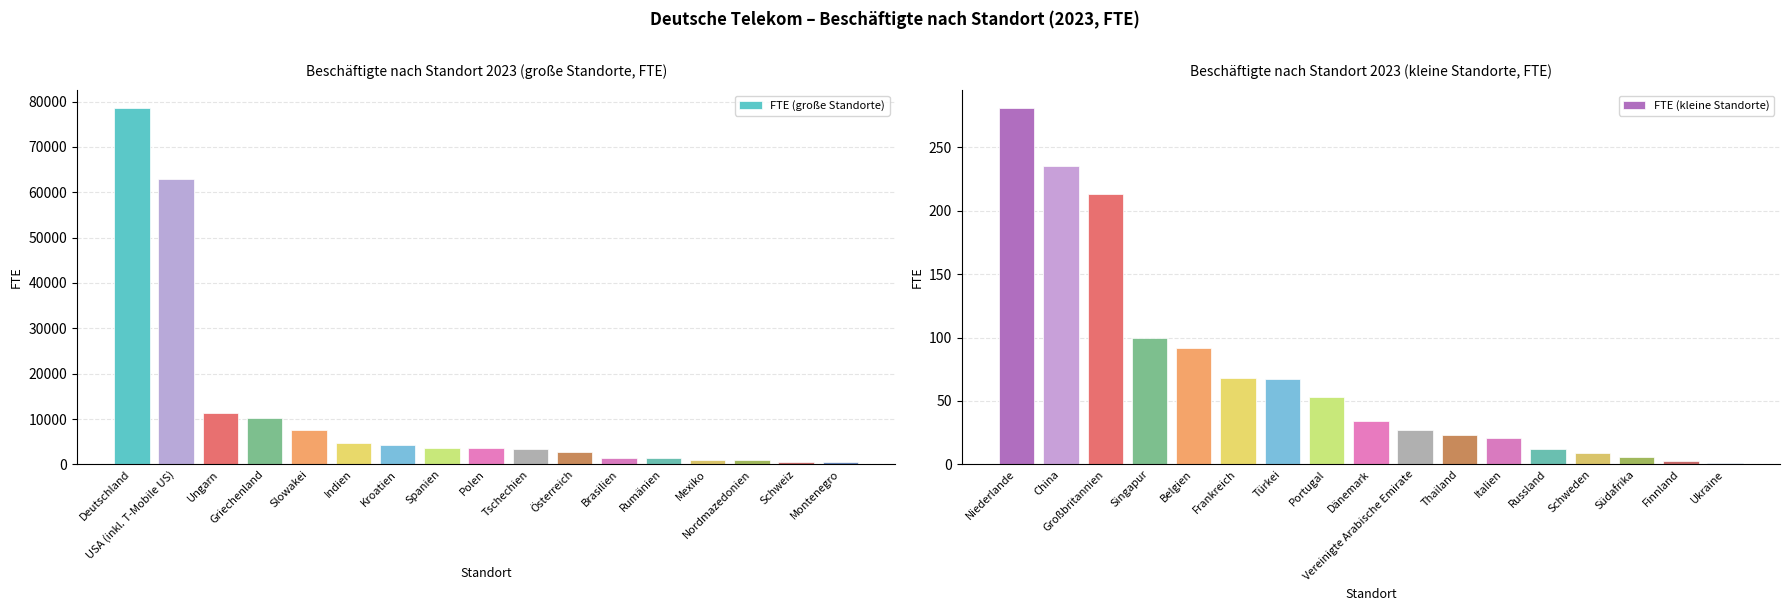

The value of FTE (kleine Standorte) at Großbritannien is 213. True or false?

True